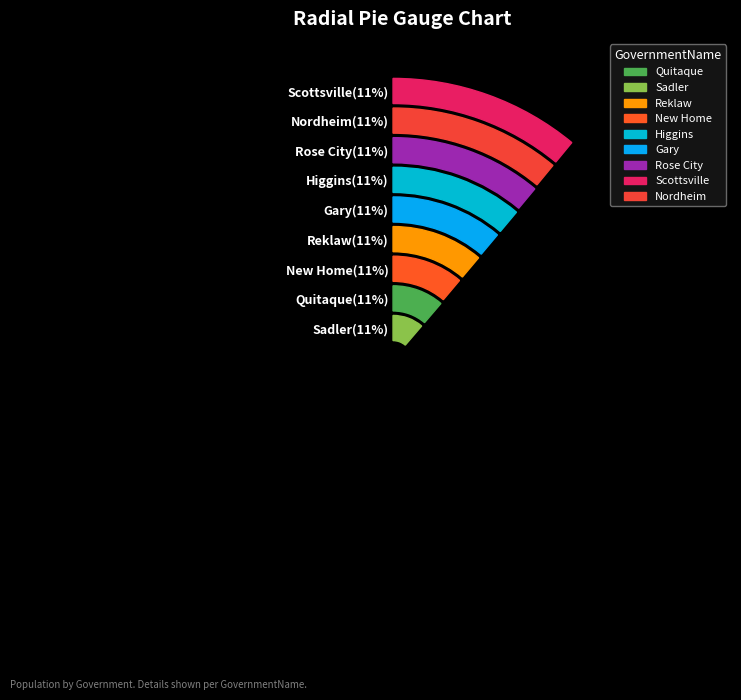

To the nearest percent, what is the average slice percentage?

11%